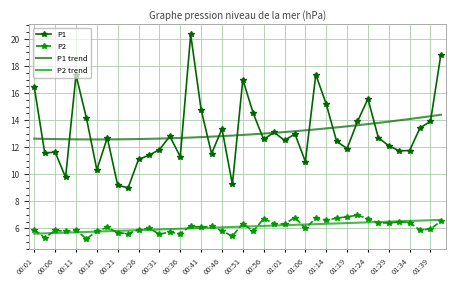

True or false: P1 trend and P2 cross at least once.

False